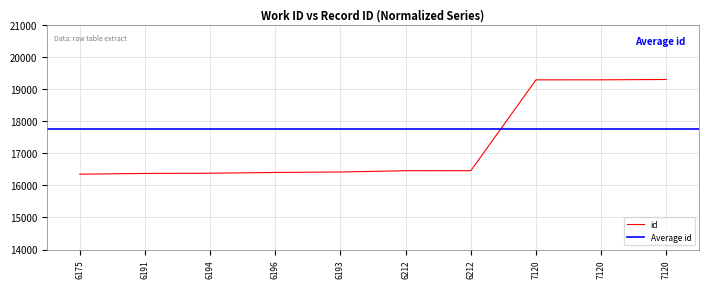

At which label does the data first exceed 16453?

6212